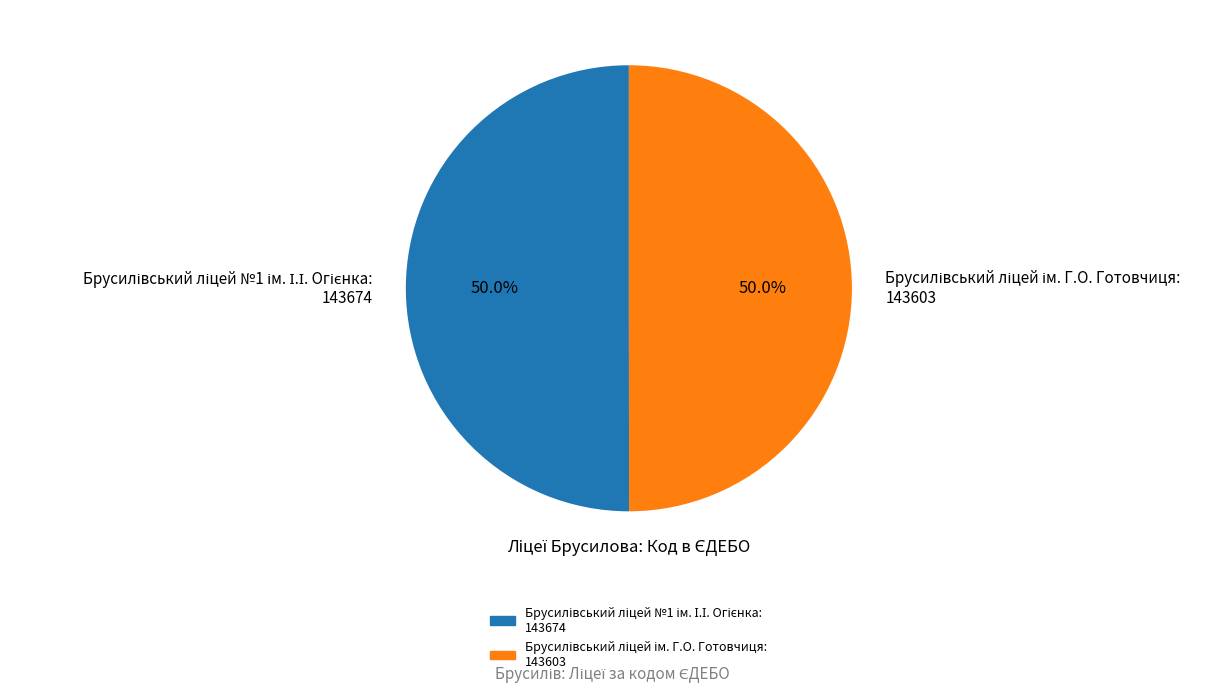

Count the number of slices in the pie.

2